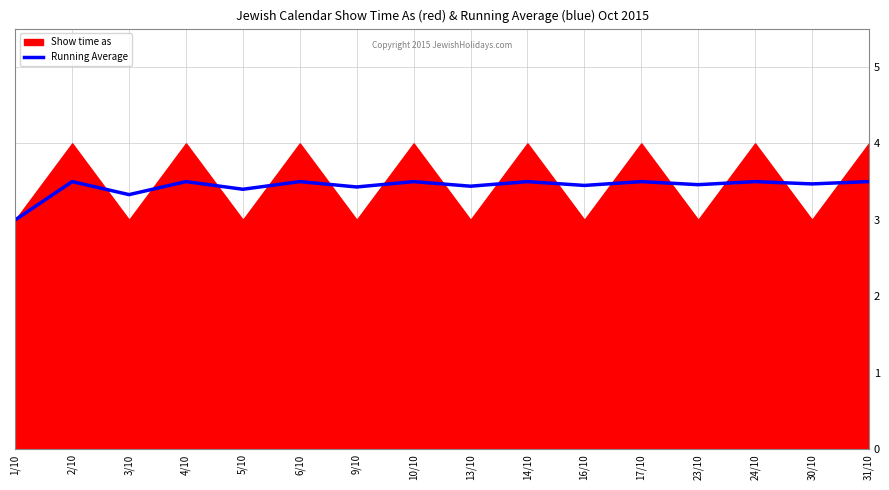

What is the value of the 7th point from the left?

3.4